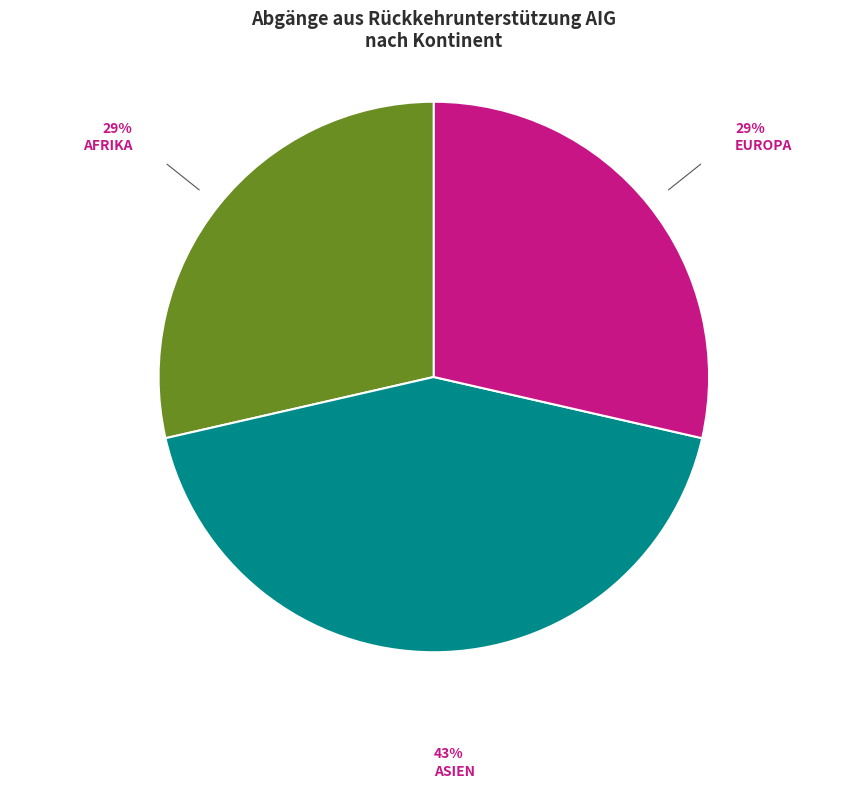

Is there any slice that represents more than half of the pie?

No